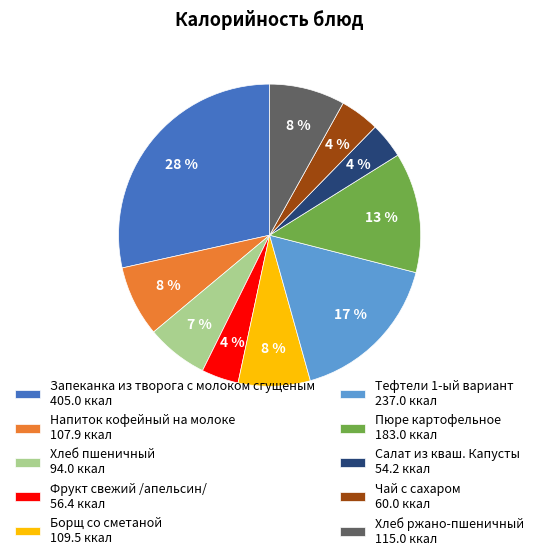

To the nearest percent, what percentage of the pie is Хлеб ржано-пшеничный?

8%